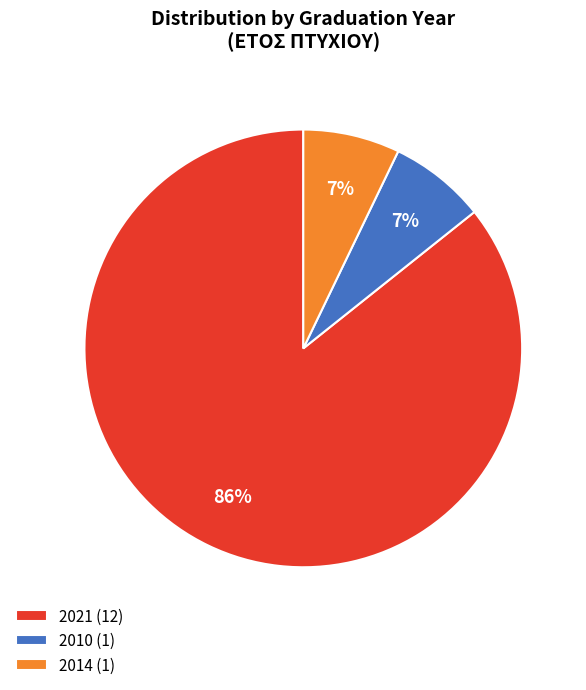

Which slice is the largest?

2021 (12)